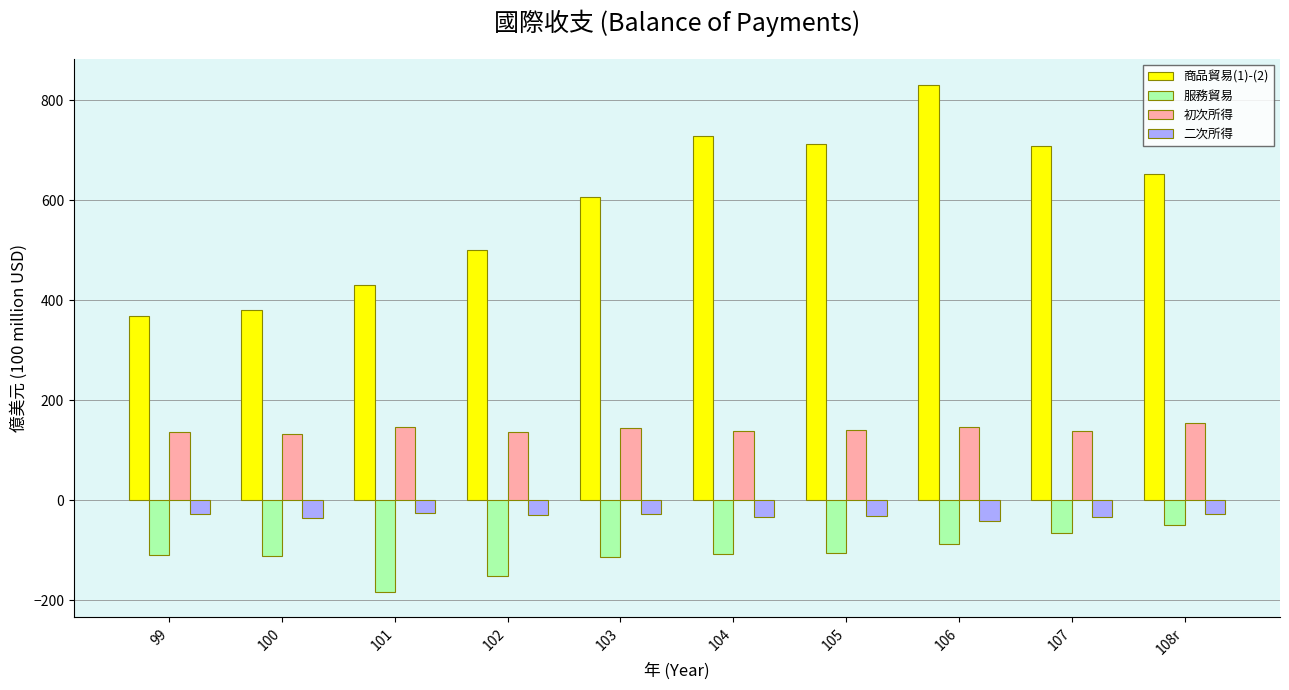

The value of 服務貿易 at 103 is -113.4. True or false?

True